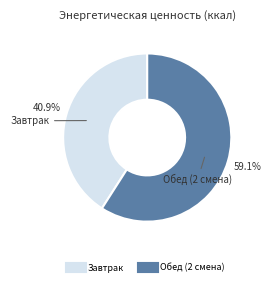

Combined, do Обед (2 смена) and Завтрак account for over 50%?

Yes